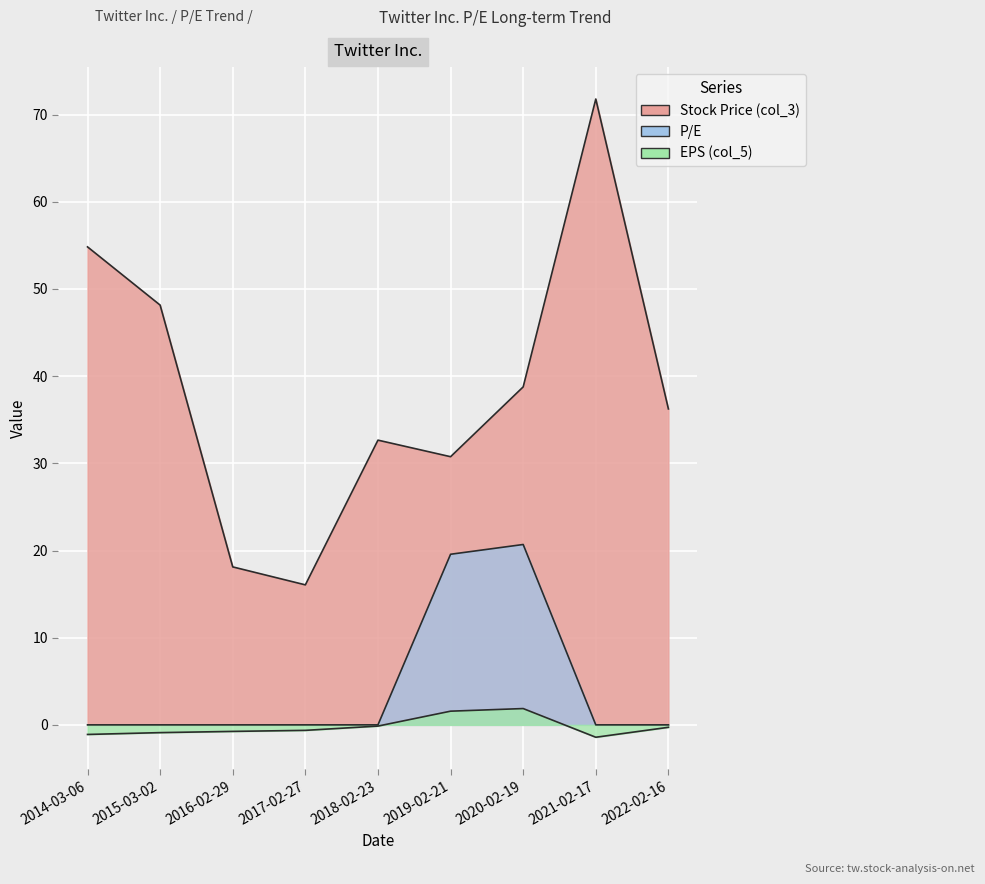

True or false: P/E and Stock Price (col_3) intersect in this chart.

False